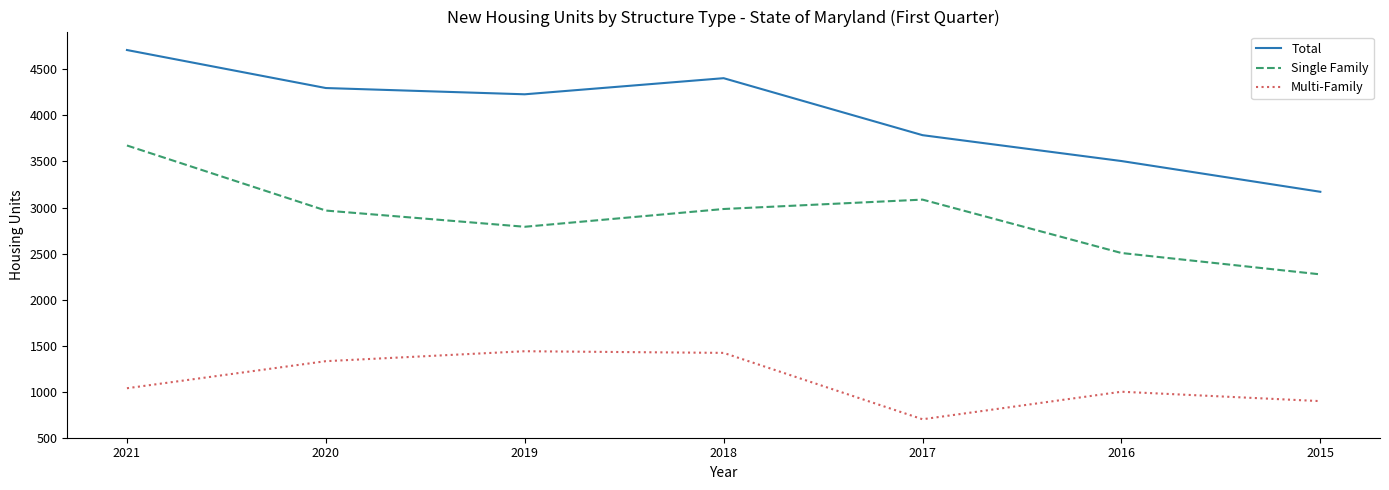

At which label is Total closest to 3941?

2017